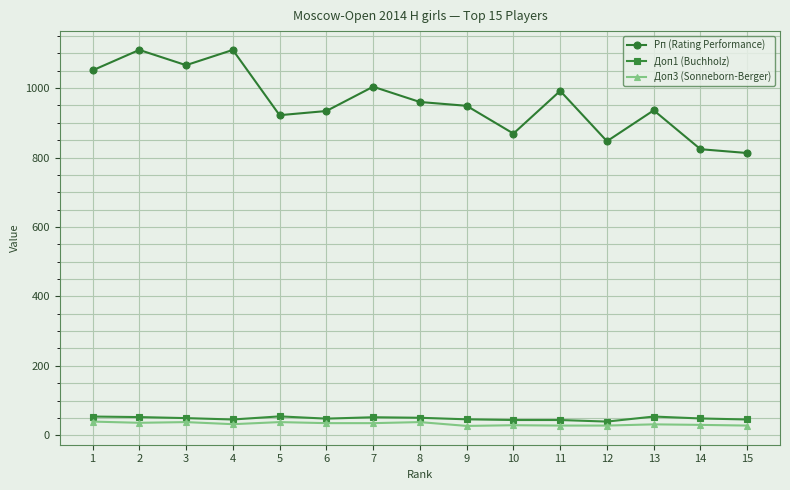

How many series are shown in this chart?

3